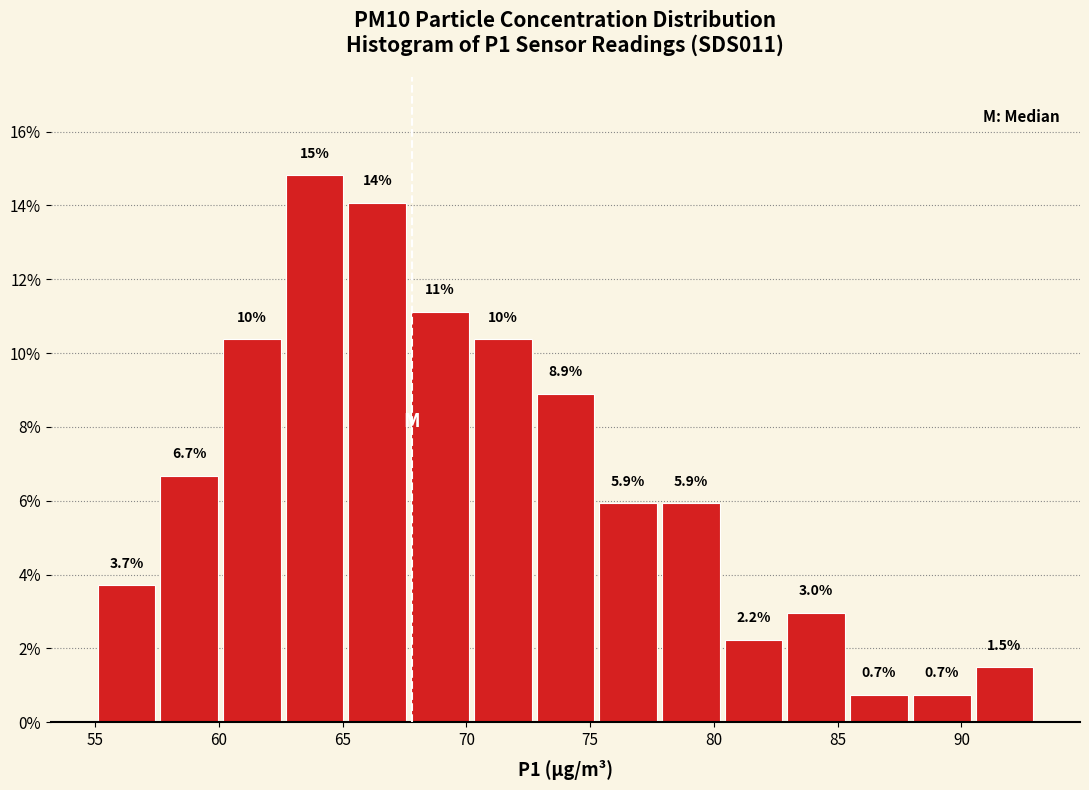

Which range on the x-axis has the tallest bar?

62.5 to 65.0